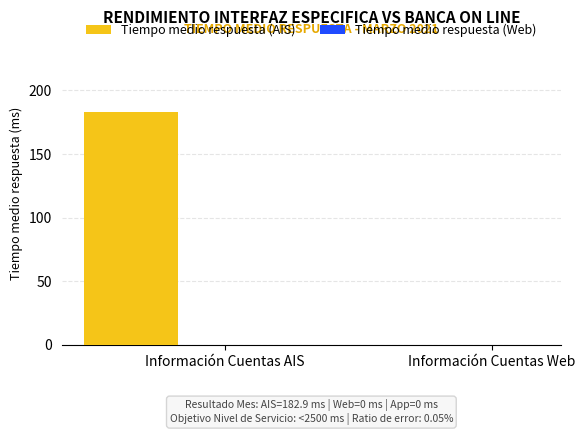

What is the sum of all values?

182.9